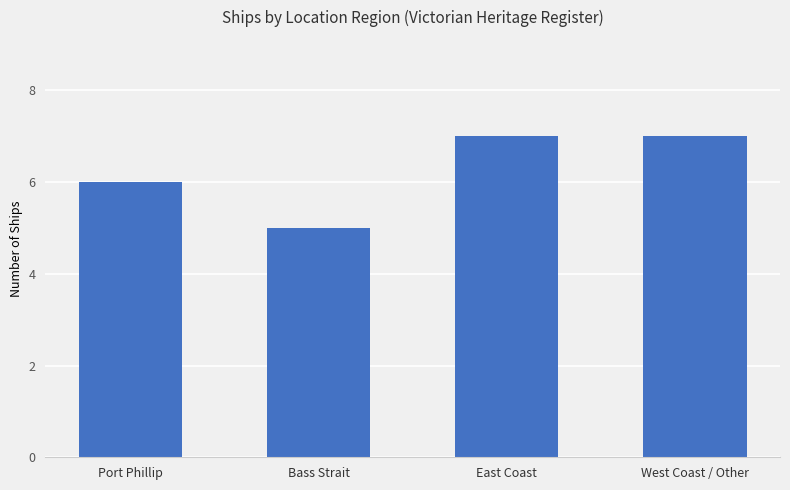

Count the number of data series in this chart.

1